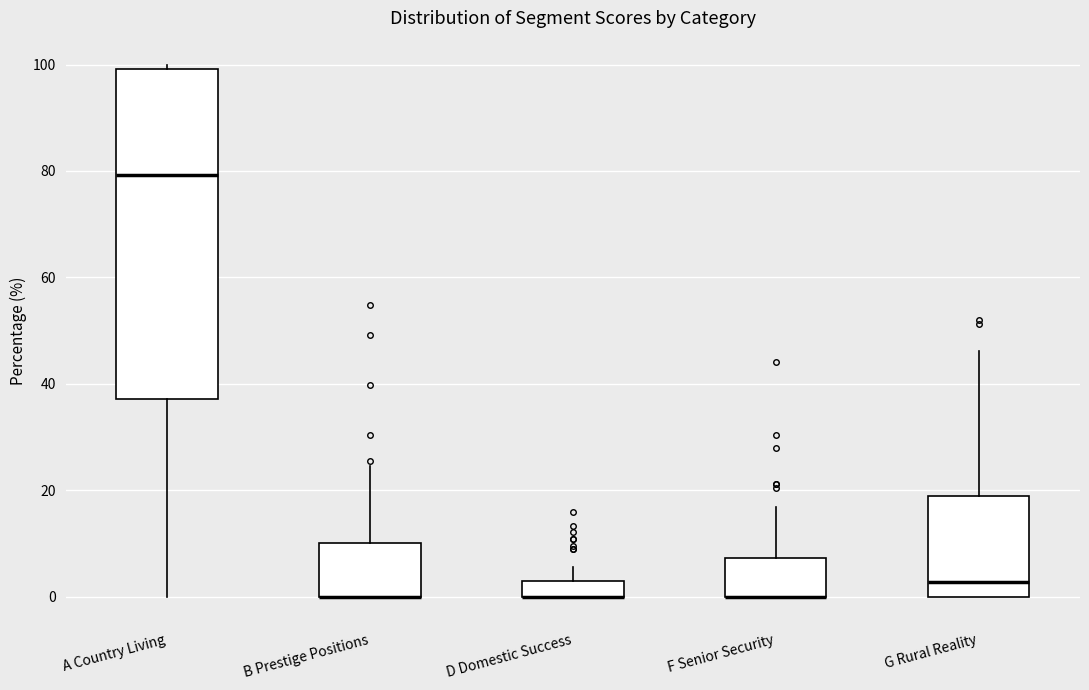

Where is the upper edge of the box for A Country Living on the y-axis? The values are not printed on the chart, so give them approximately, as read against the axis.

100